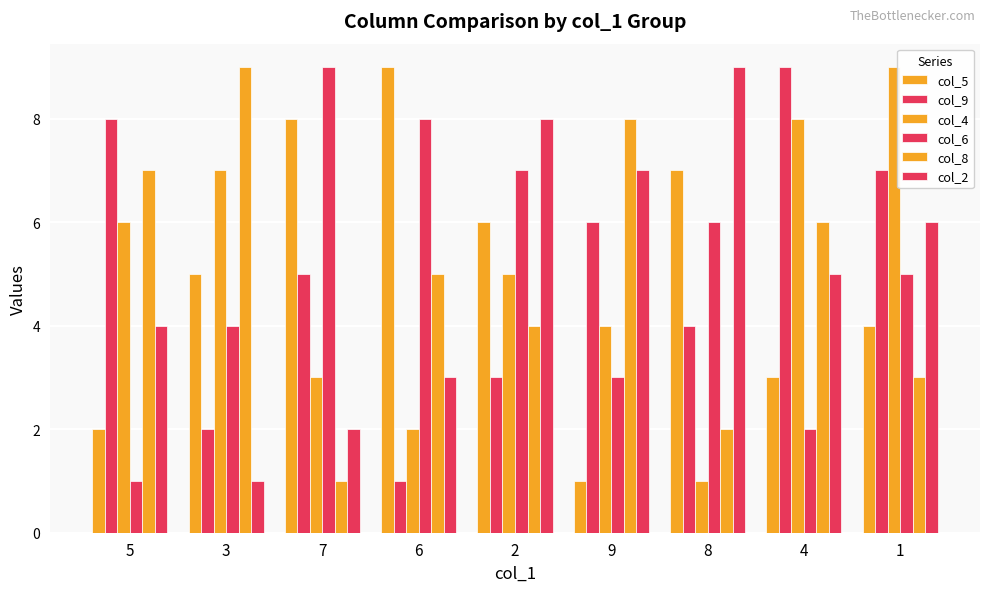

How many distinct data groups are displayed?

6